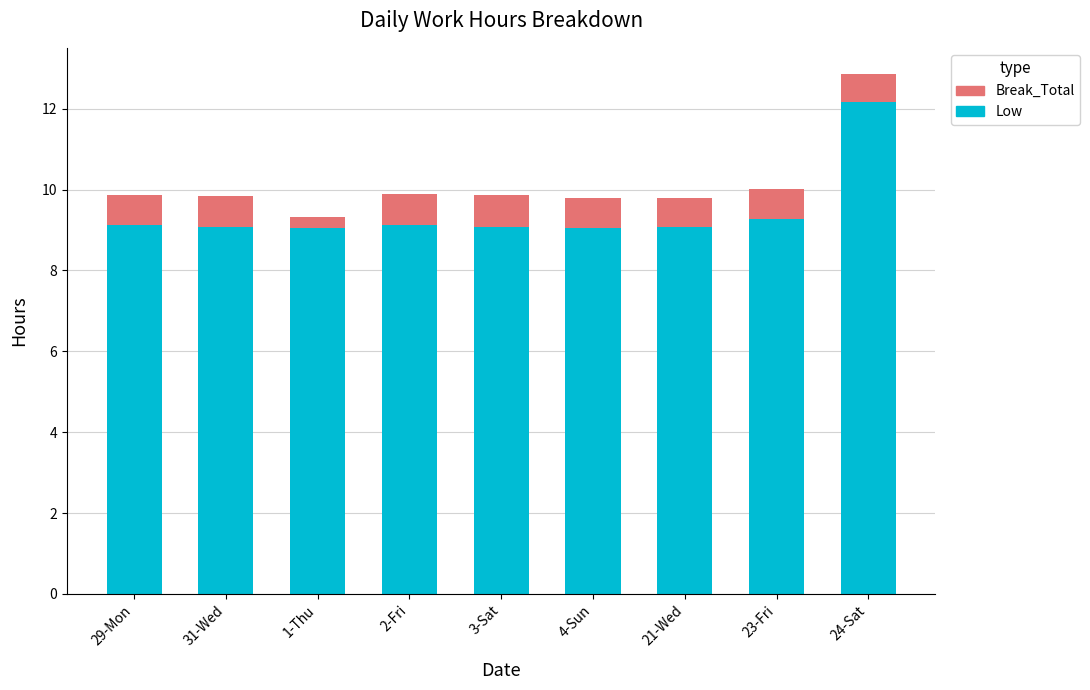

How many data points does each series have?

9